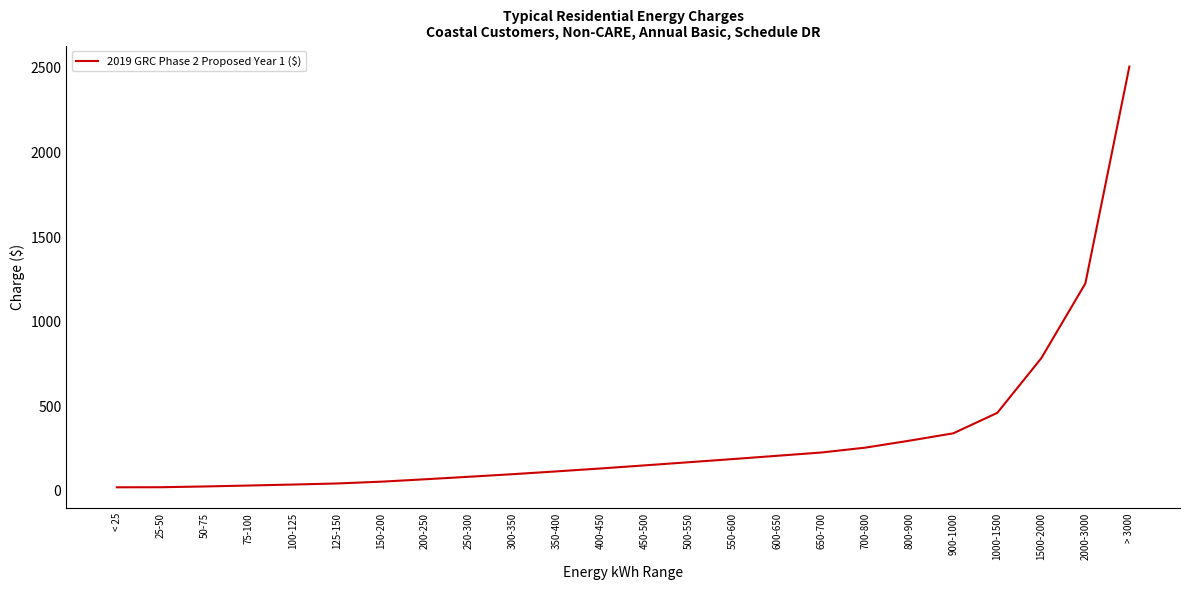

What is the difference between the maximum and minimum values?

2486.6